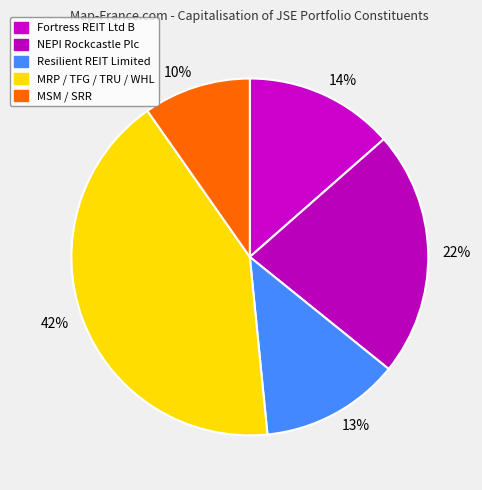

Between 22% and 14%, which is larger?

22%